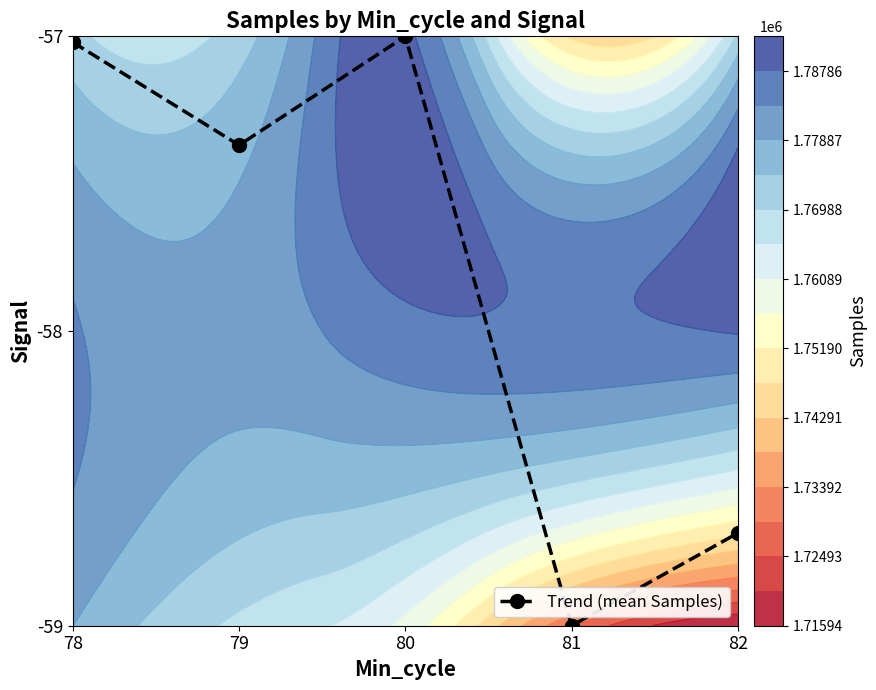

What is the difference between the maximum and minimum values?

2.0